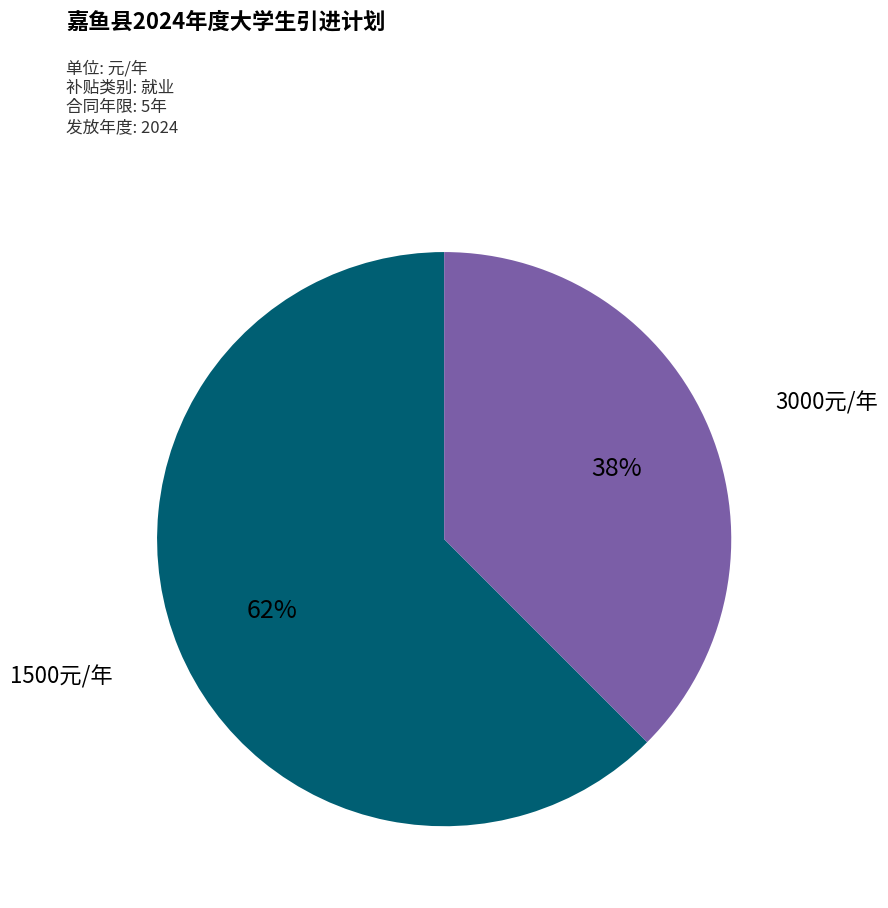

Is it true that 1500元/年 is 55% of the pie?

False